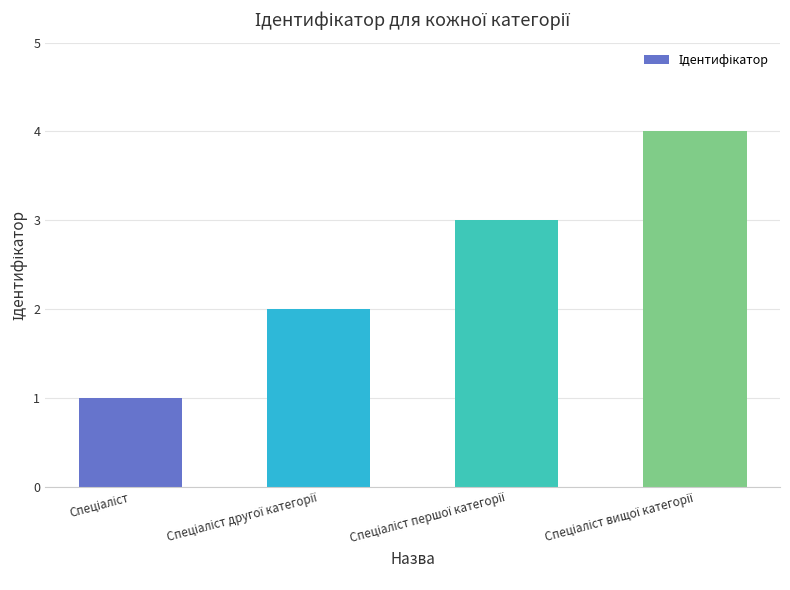

What is the sum of all values?

10